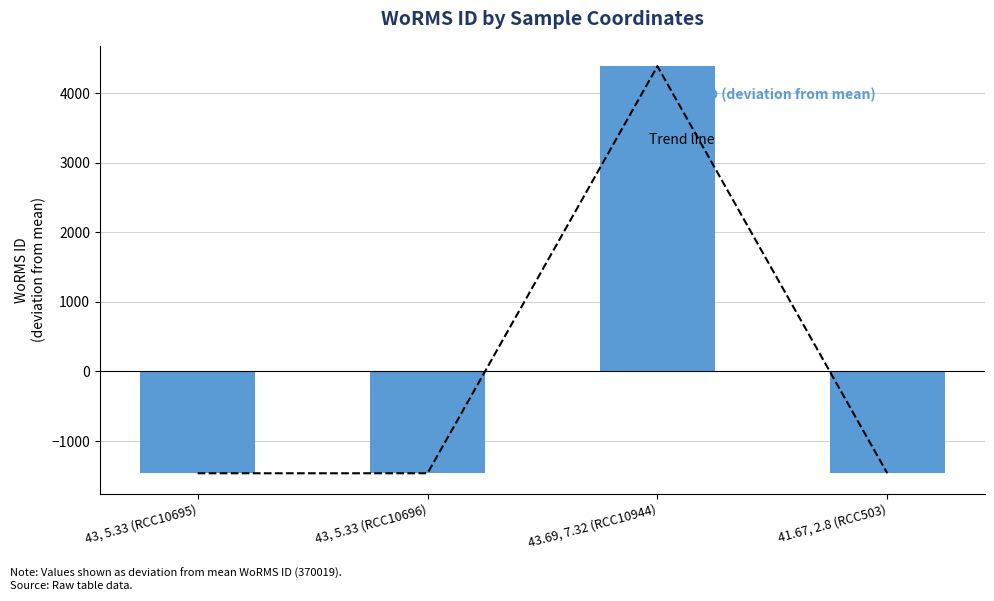

What is the highest value of the WoRMS ID (deviation from mean) series?

4391.2